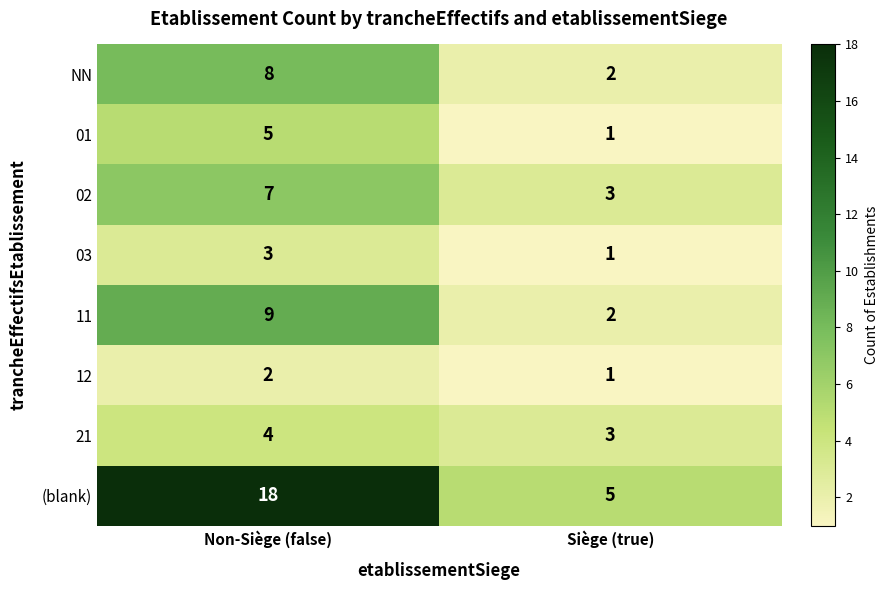

Reading left to right, list all the values displayed in this chart.

NN: Non-Siège (false)=8	Siège (true)=2
01: Non-Siège (false)=5	Siège (true)=1
02: Non-Siège (false)=7	Siège (true)=3
03: Non-Siège (false)=3	Siège (true)=1
11: Non-Siège (false)=9	Siège (true)=2
12: Non-Siège (false)=2	Siège (true)=1
21: Non-Siège (false)=4	Siège (true)=3
(blank): Non-Siège (false)=18	Siège (true)=5